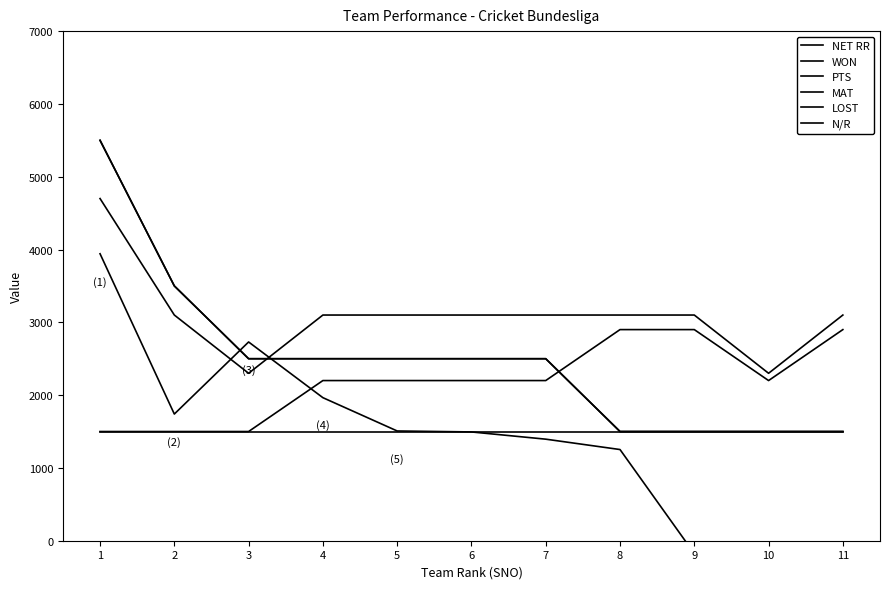

Is this an area chart (filled region under the line)?

No